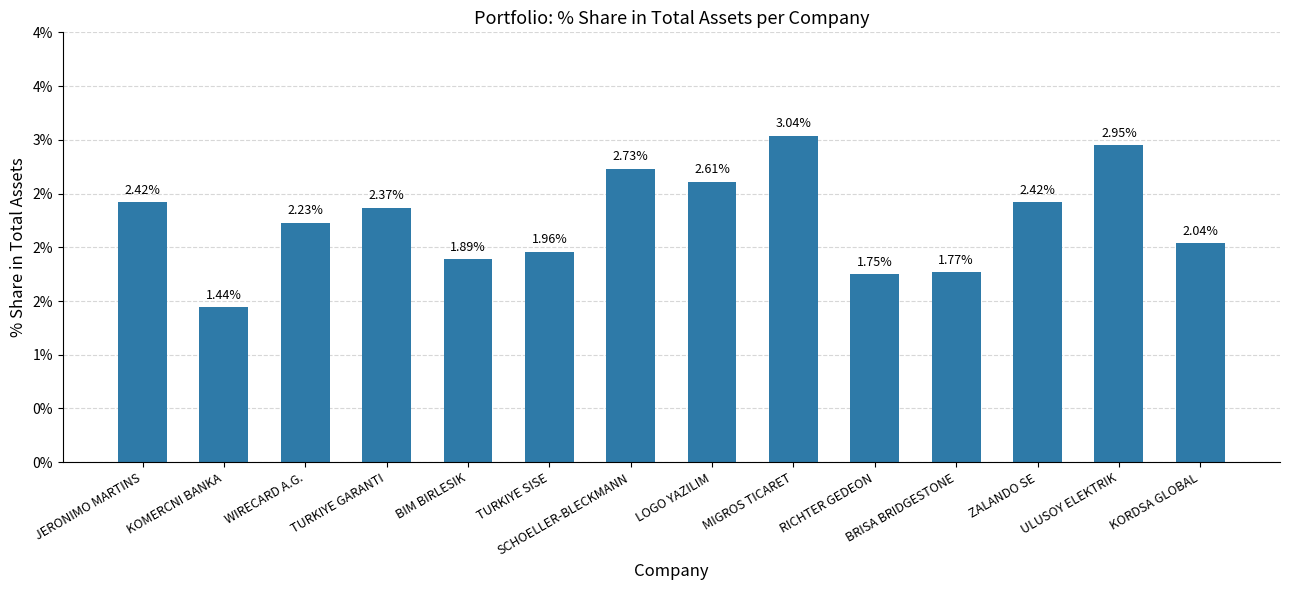

What is the ratio of the value at TURKIYE GARANTI to the value at BIM BIRLESIK?

1.3